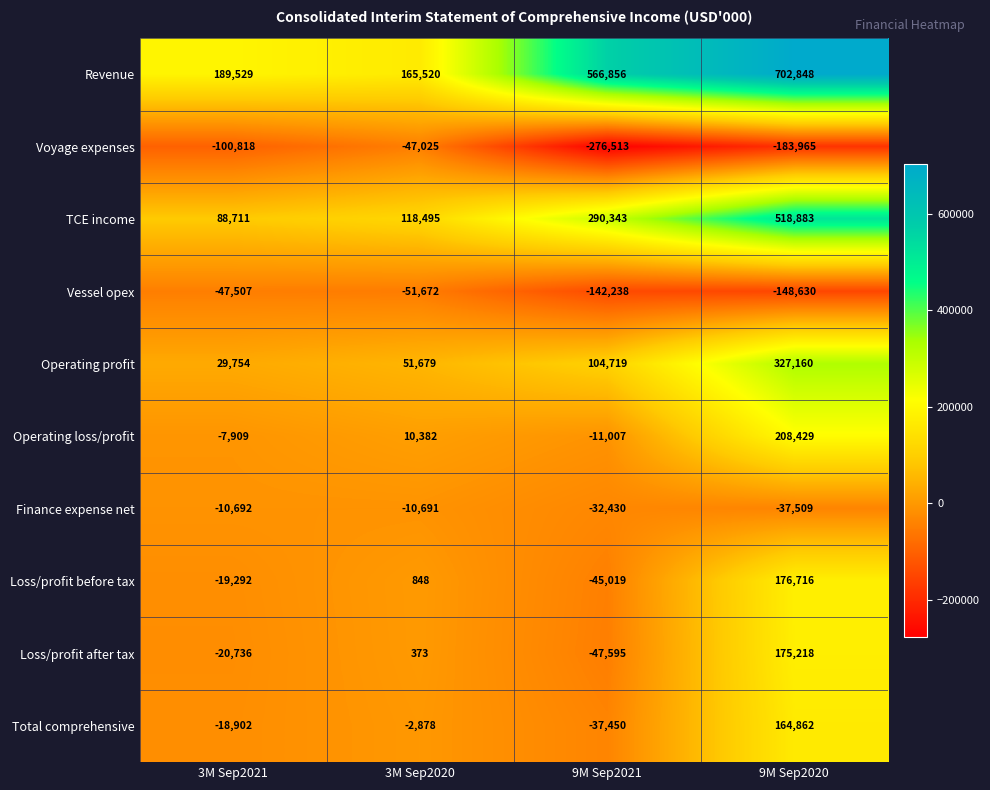

Rank the series by their maximum value, from highest to lowest.

Revenue, TCE income, Operating profit, Operating loss/profit, Loss/profit before tax, Loss/profit after tax, Total comprehensive, Finance expense net, Voyage expenses, Vessel opex